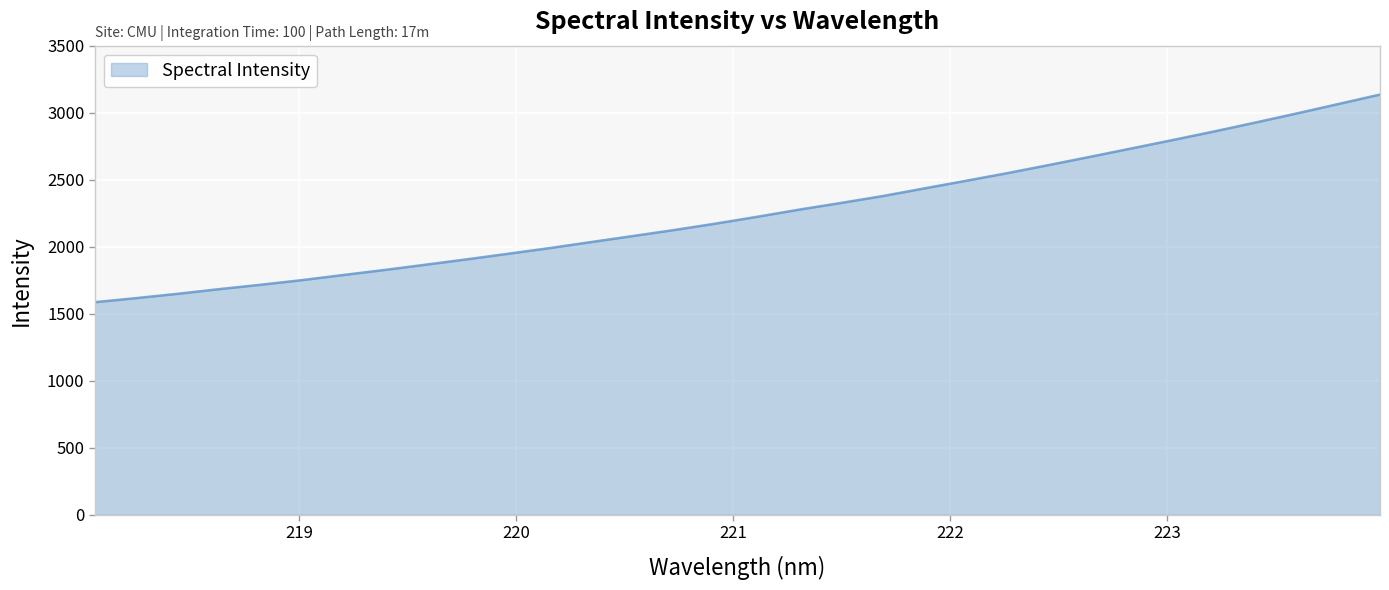

How many lines are shown in the chart?

1